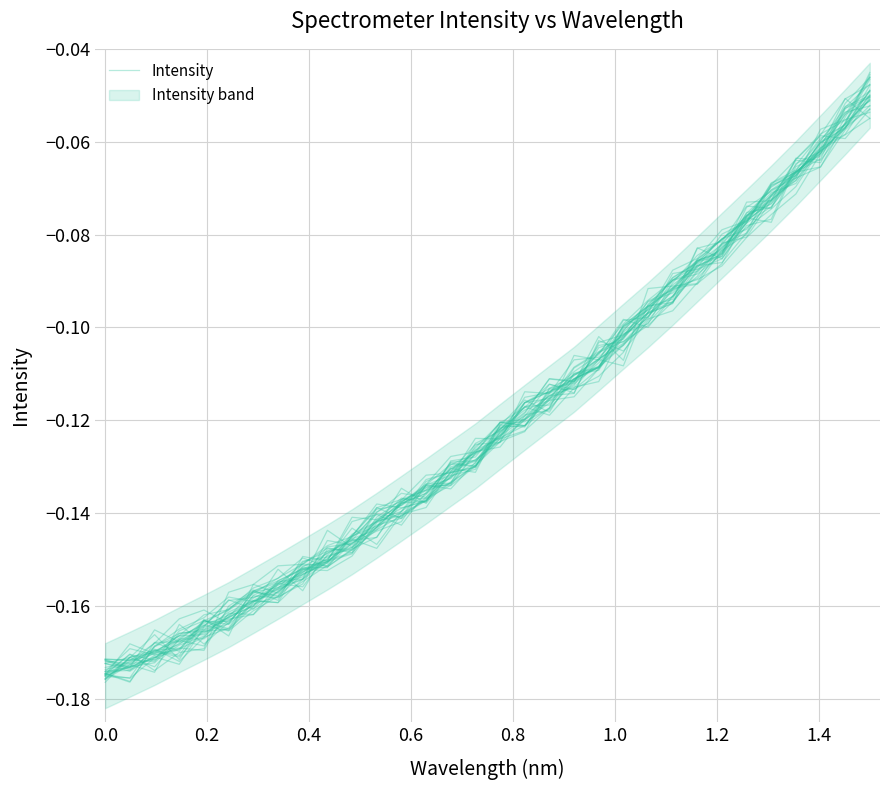

Is it true that the value at 17 is -0.1?

False